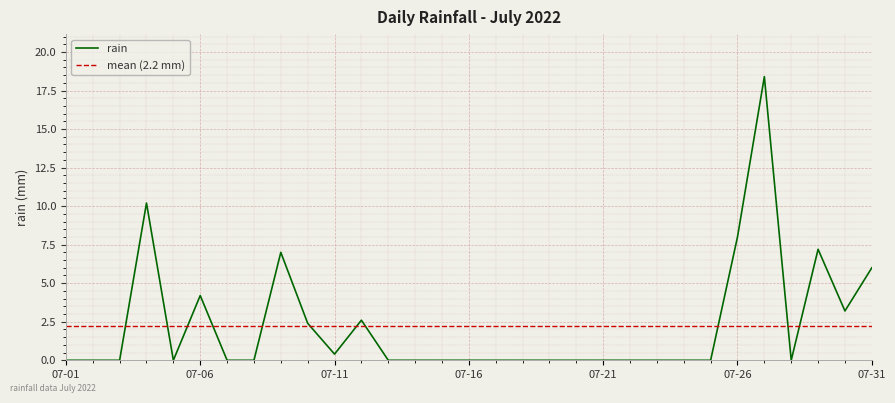

What is the highest value of the rain series?

18.4